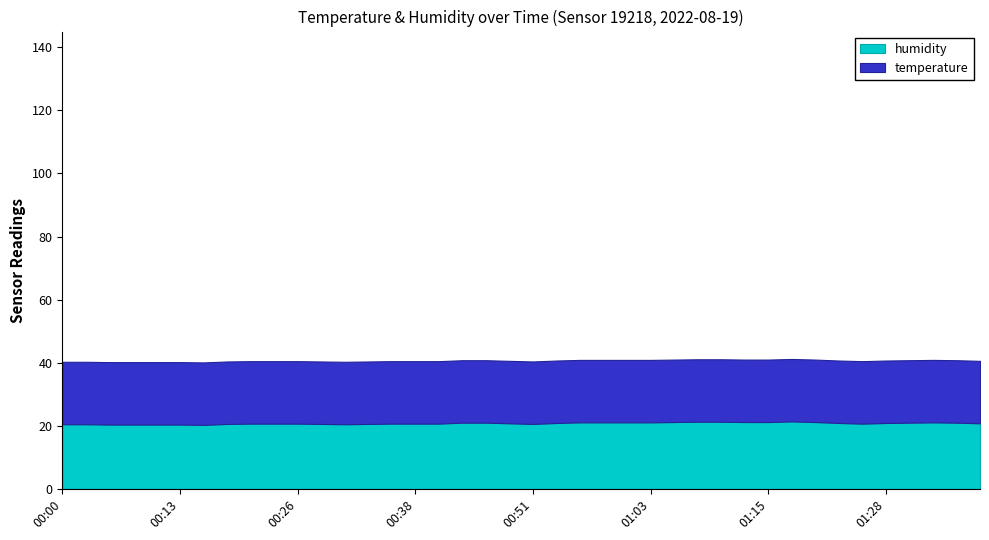

What is the lowest value of the temperature series?

20.3